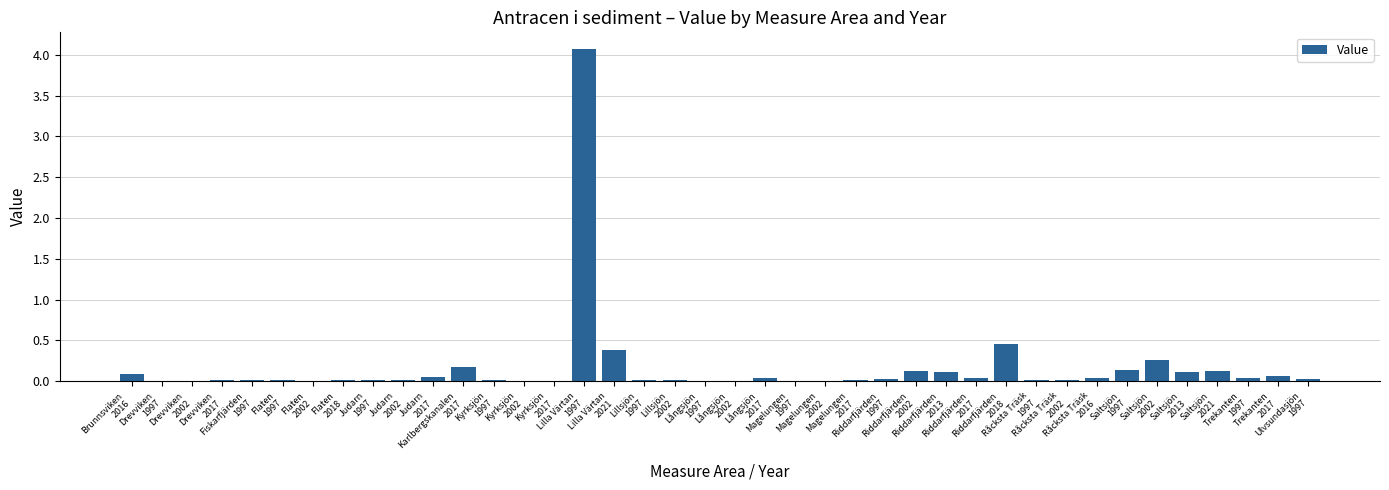

At which label is the value closest to 2?

Riddarfjärden
2018